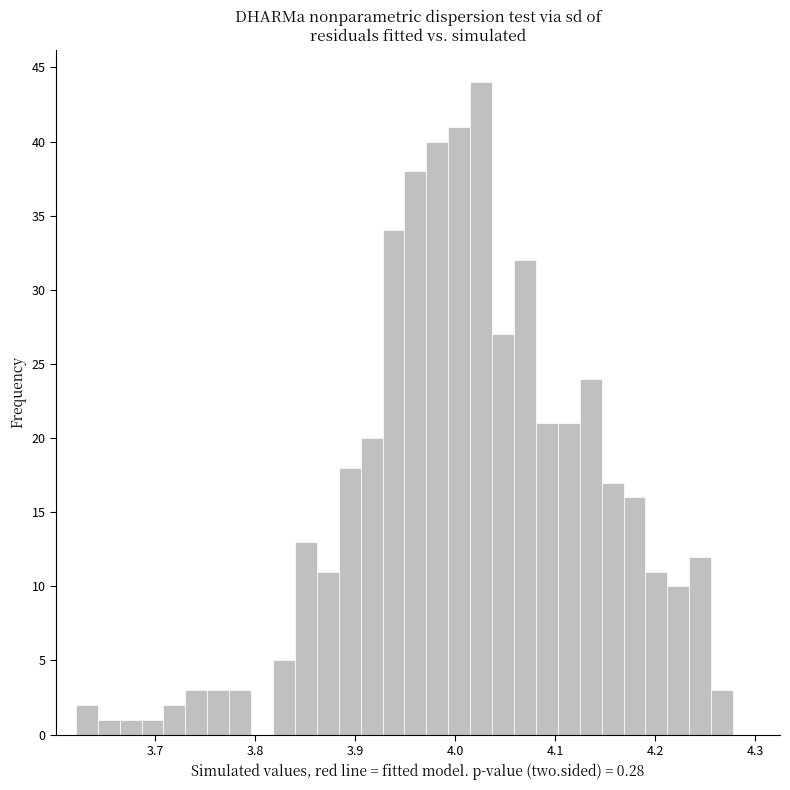

Read against the x-axis, roughly where is the centre of the tallest bar?

4.03